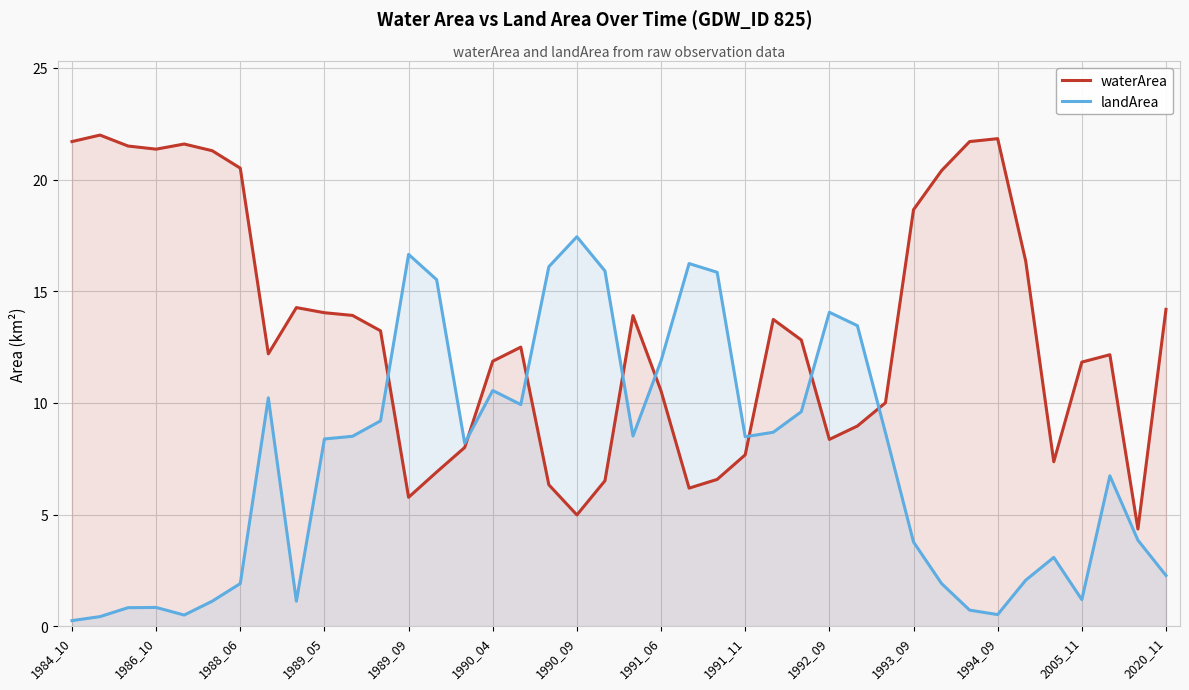

Reading left to right, list all the values displayed in this chart.

waterArea: 21.7	22.0	21.5	21.4	21.6	21.3	20.5	12.2	14.3	14.0	13.9	13.2	5.8	6.9	8.0	11.9	12.5	6.3	5.0	6.5	13.9	10.5	6.2	6.6	7.7	13.7	12.8	8.4	9.0	10.0	18.6	20.4	21.7	21.8	16.4	7.4	11.8	12.2	4.4	14.2
landArea: 0.3	0.4	0.8	0.8	0.5	1.1	1.9	10.2	1.1	8.4	8.5	9.2	16.6	15.5	8.2	10.6	9.9	16.1	17.4	15.9	8.5	11.9	16.2	15.8	8.5	8.7	9.6	14.1	13.5	8.7	3.8	1.9	0.7	0.5	2.1	3.1	1.2	6.7	3.9	2.3